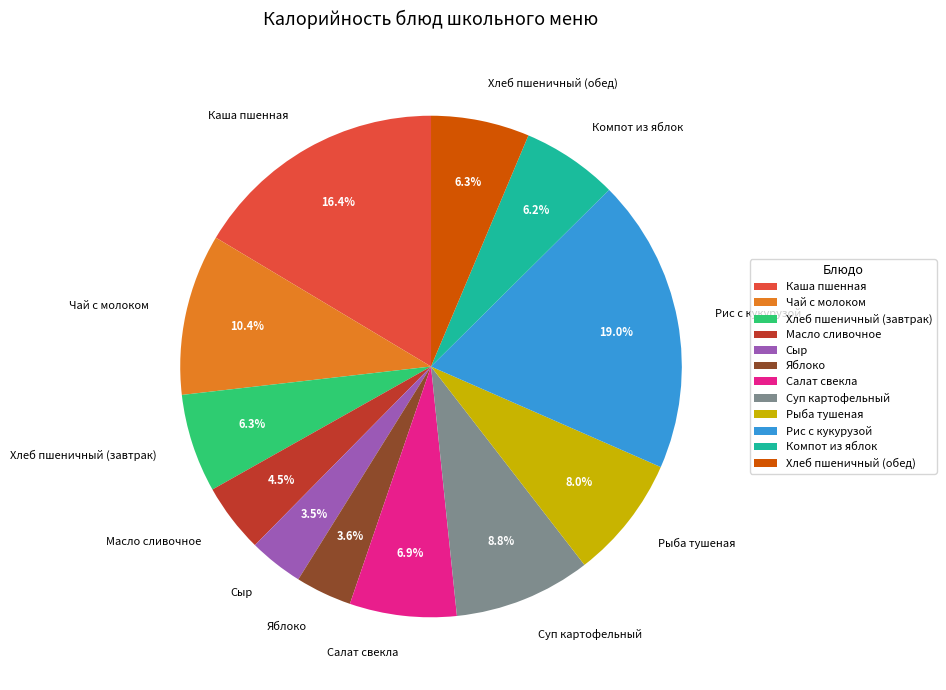

Does any single category account for the majority?

No